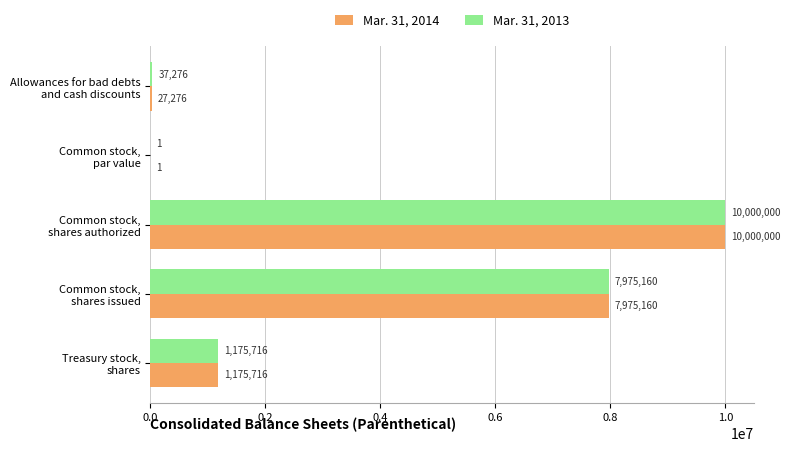

What is the sum of all Mar. 31, 2013 values?

19188153